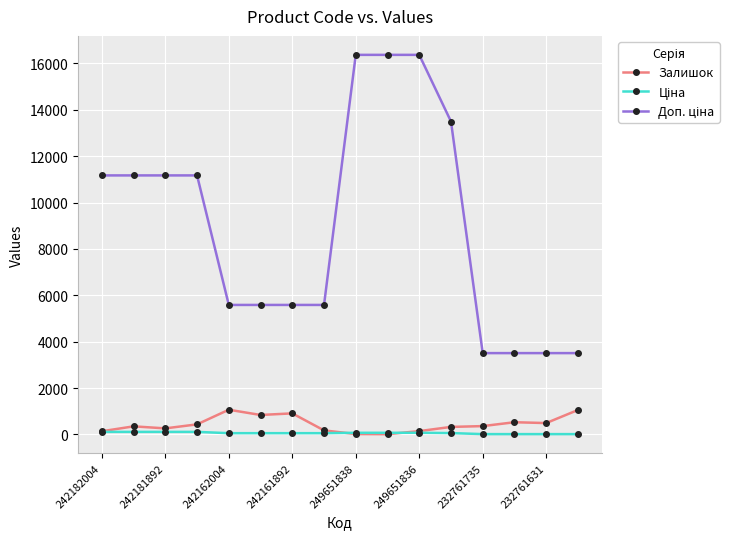

What is the greatest value displayed?

16366.5